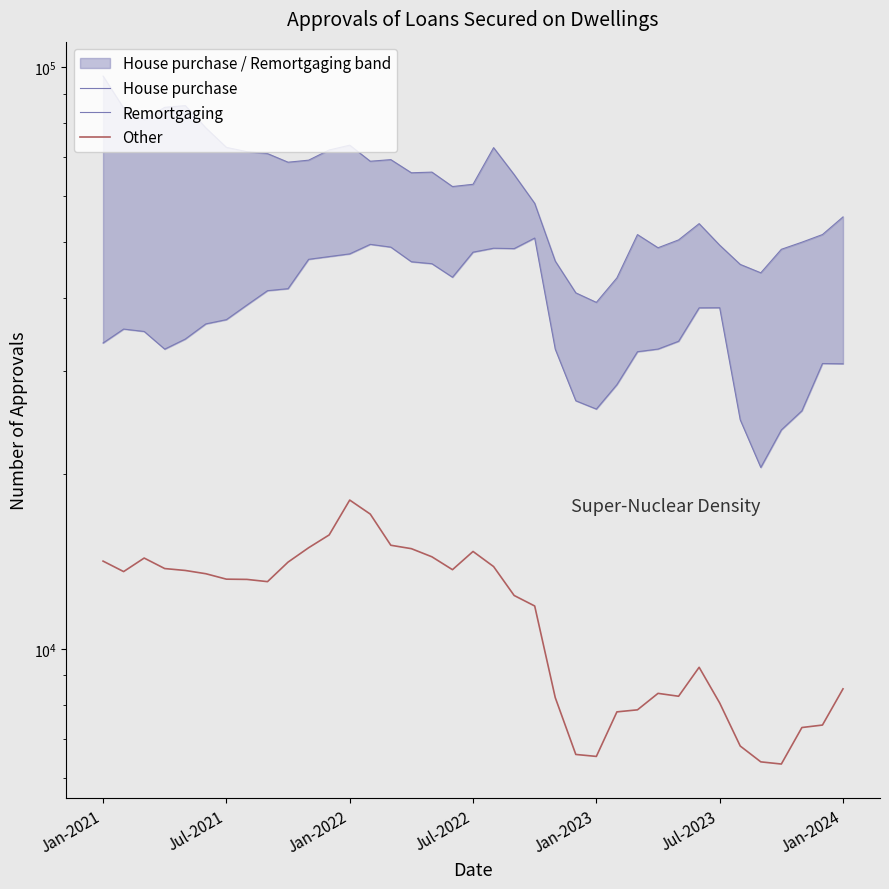

What is the smallest value displayed?

6337